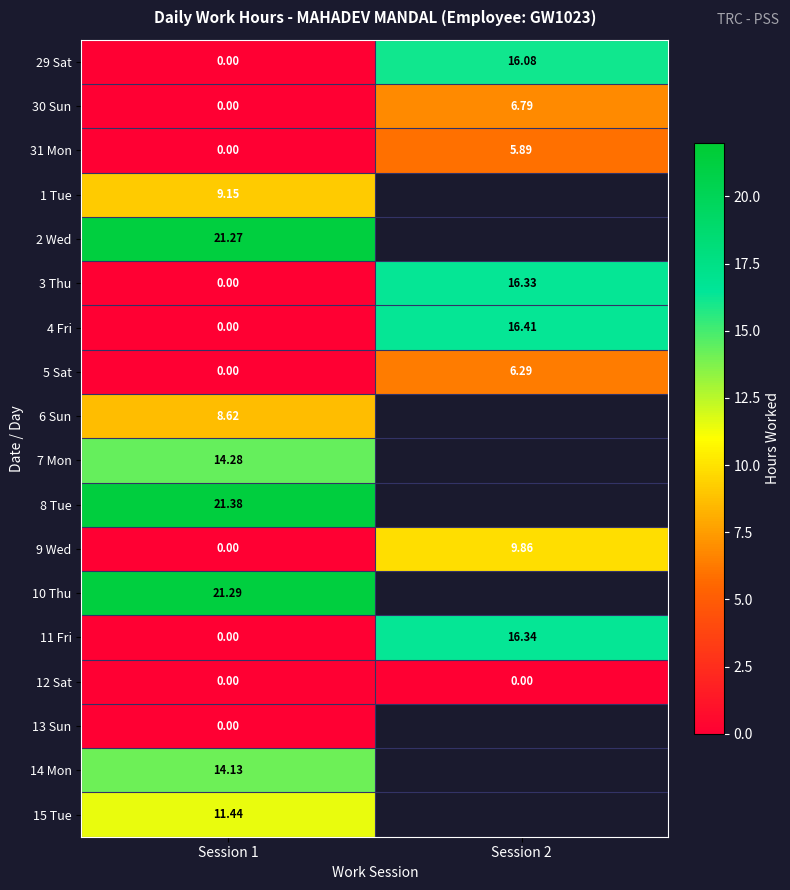

Where is 10 Thu nearest to the value 21?

Session 1